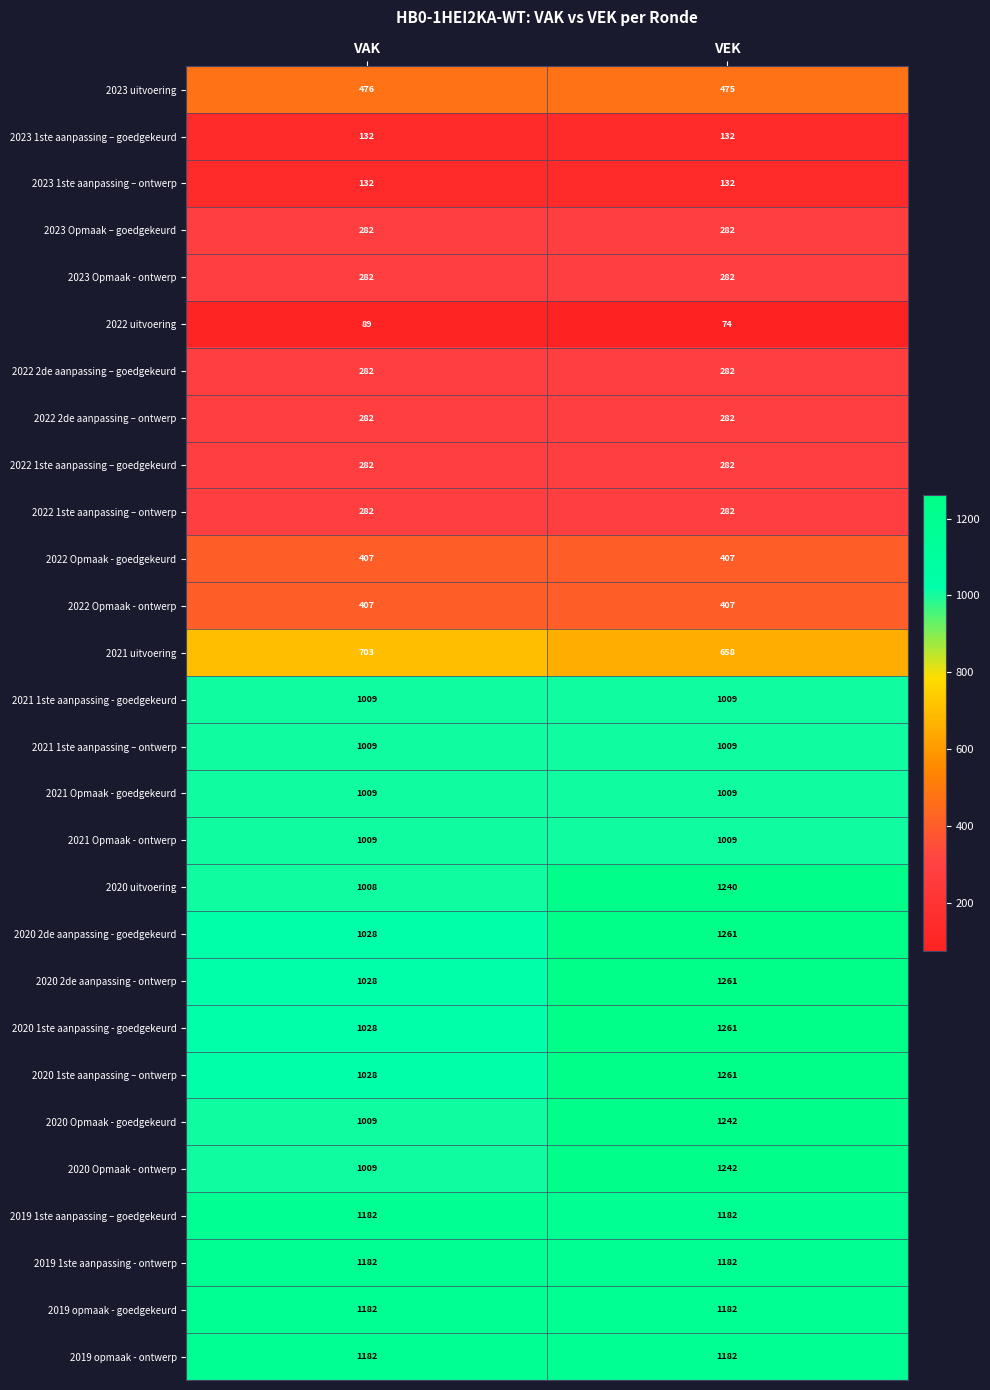

What is the total value across all series at VAK?

19940